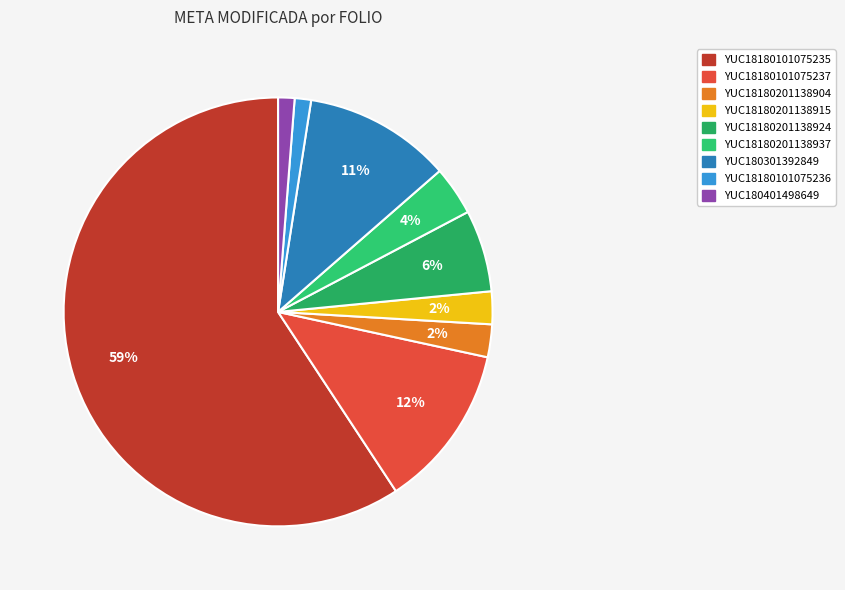

Is there a majority slice in this chart?

Yes